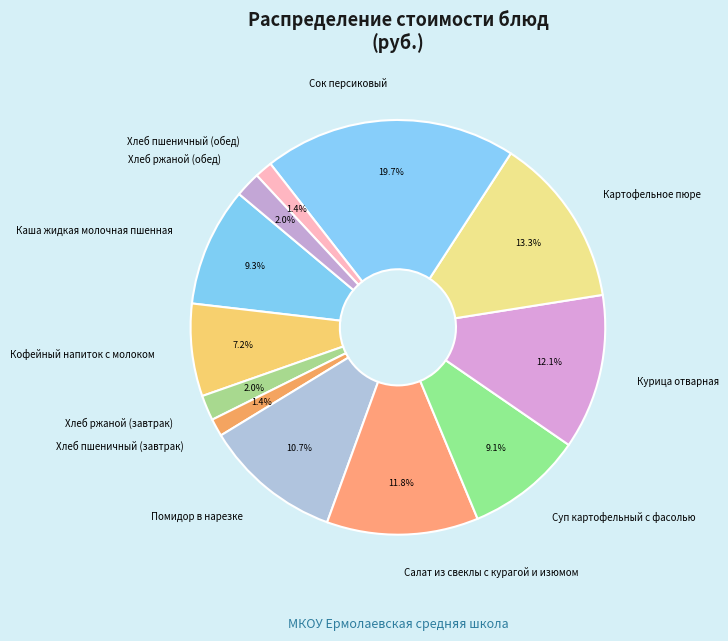

What percentage do Салат из свеклы с курагой и изюмом and Хлеб пшеничный (обед) together represent?

13.2%